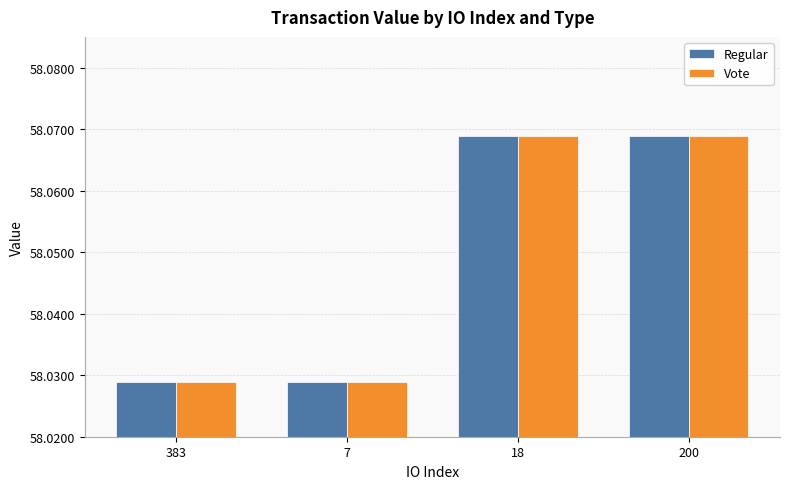

What is the total value across all series at 7?

116.1